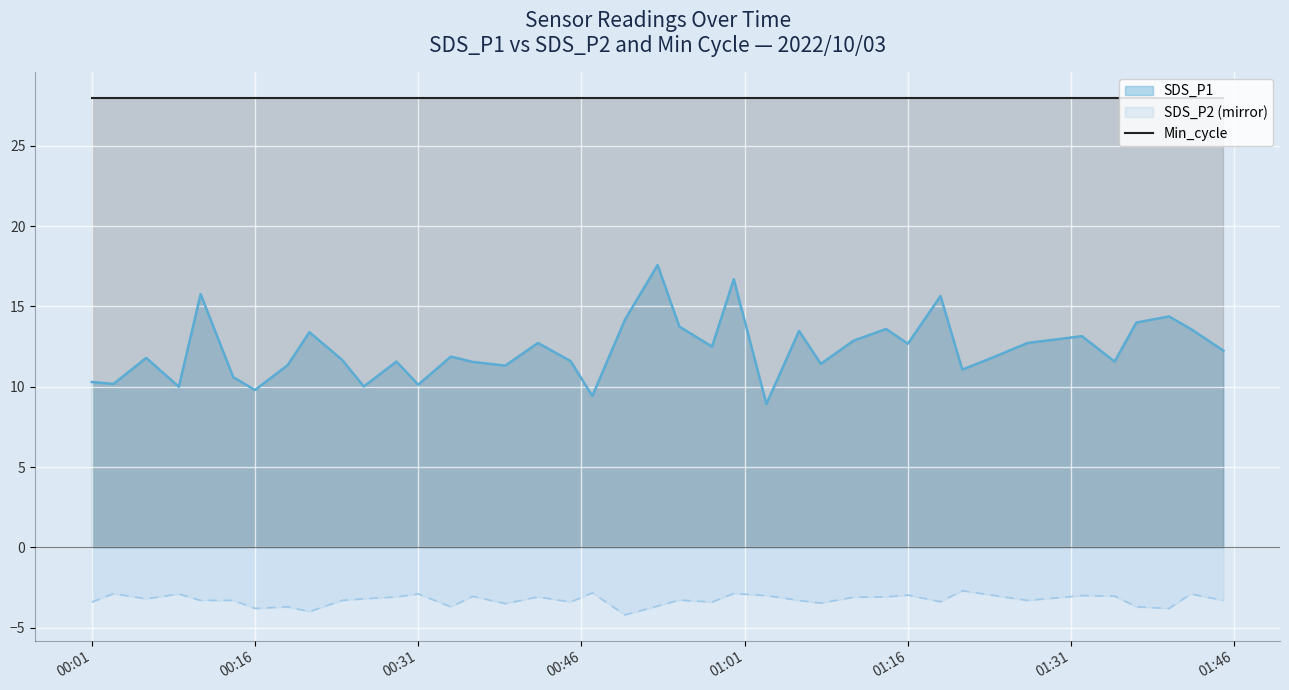

Where is the first local maximum for SDS_P1?

2022/10/03 00:06